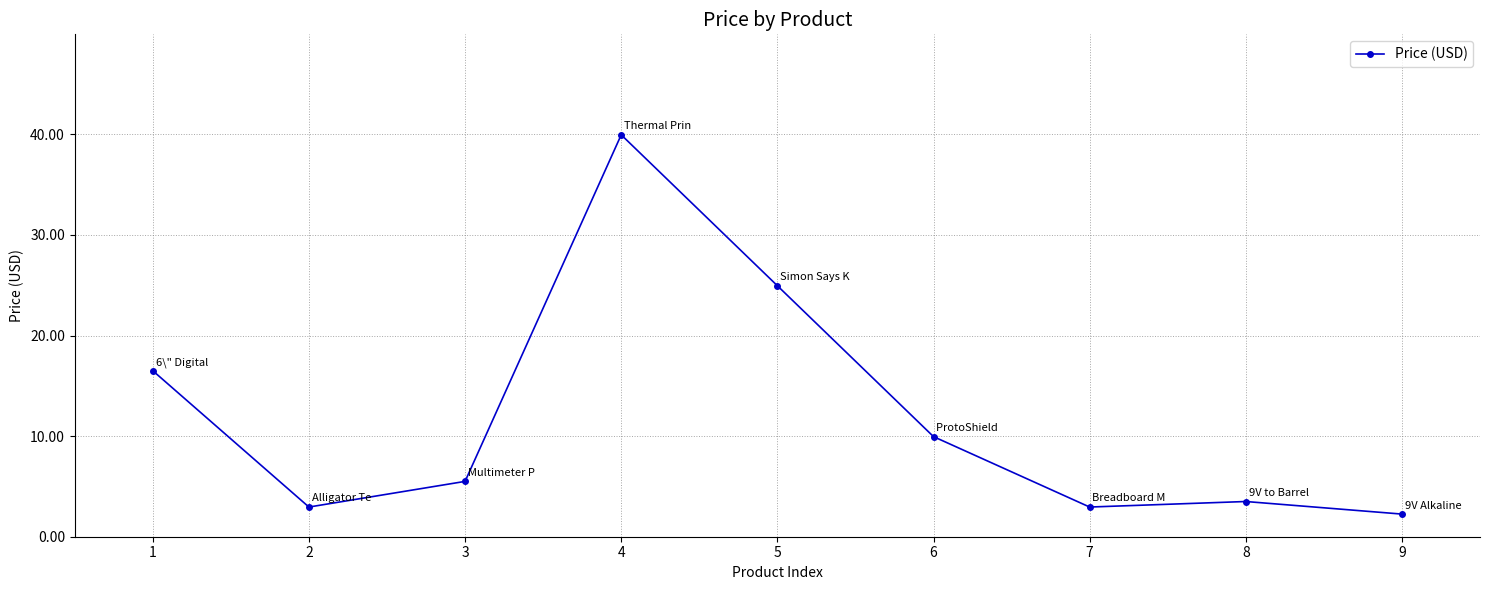

The chart shows a value of 3.5 at 8. True or false?

True